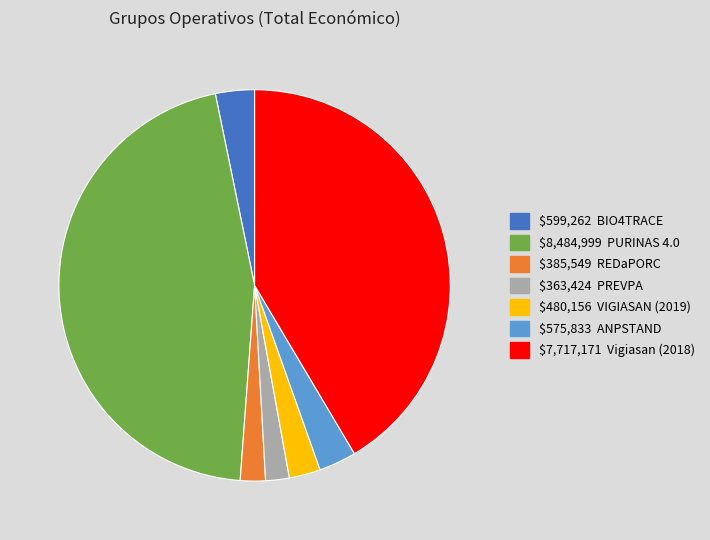

Is there any slice that represents more than half of the pie?

No